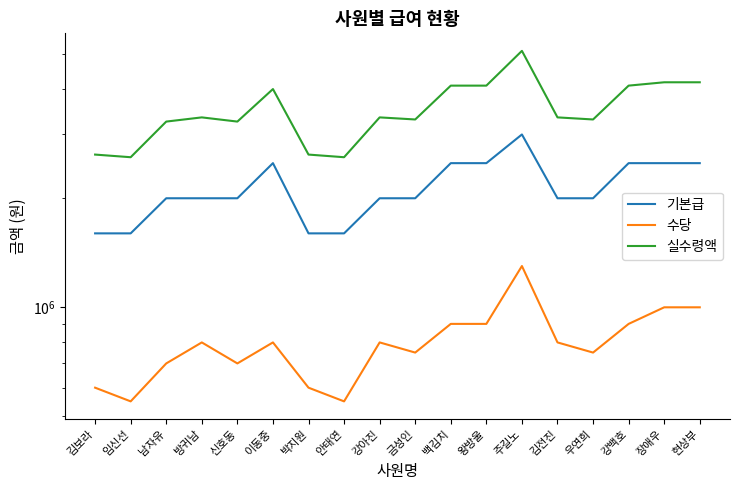

What is the label of the 6th point from the right?

주길노